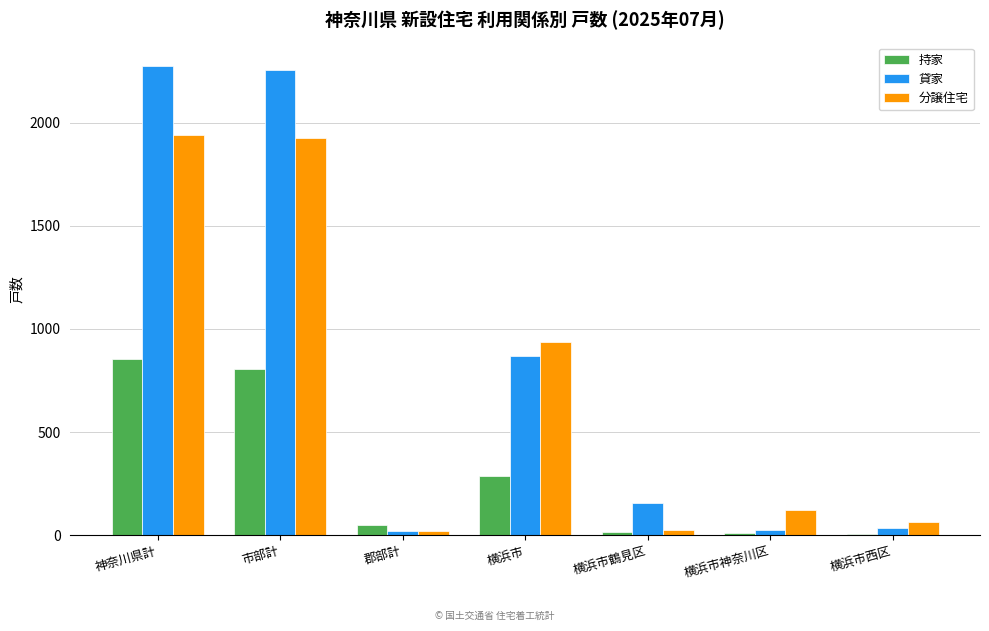

Is the value of 持家 at 市部計 greater than the value of 貸家 at 郡部計?

Yes